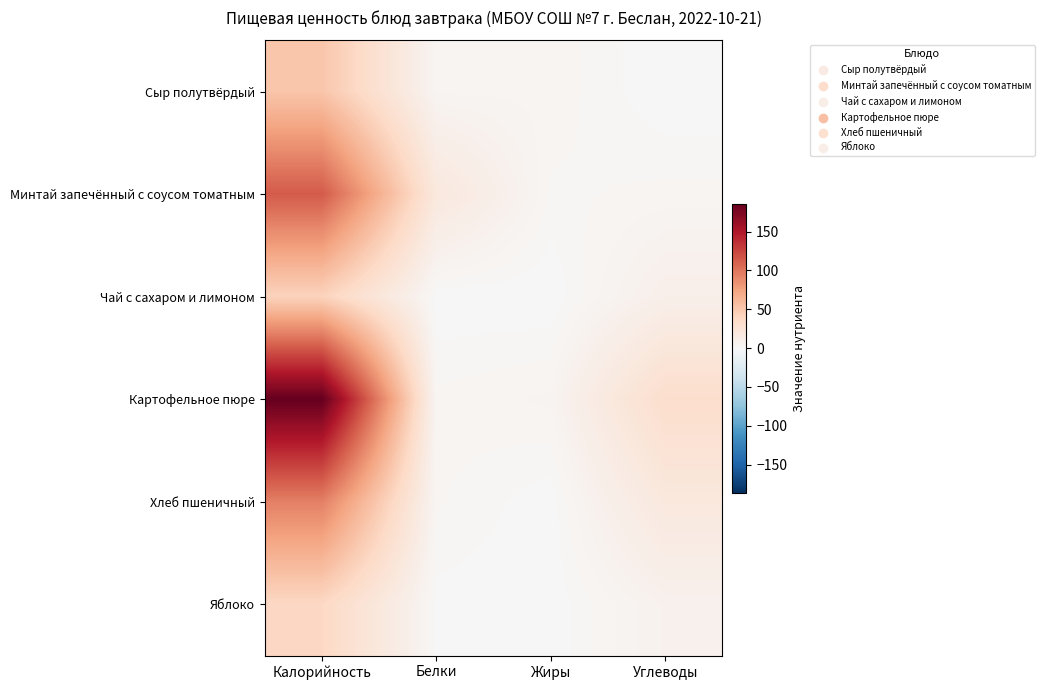

Reading left to right, list all the values displayed in this chart.

Сыр полутвёрдый: Калорийность=51.6	Белки=3.9	Жиры=3.9	Углеводы=0.0
Минтай запечённый с соусом томатным: Калорийность=113.7	Белки=19.3	Жиры=2.6	Углеводы=3.4
Чай с сахаром и лимоном: Калорийность=42.0	Белки=0.1	Жиры=0.0	Углеводы=10.2
Картофельное пюре: Калорийность=186.0	Белки=3.3	Жиры=4.7	Углеводы=32.2
Хлеб пшеничный: Калорийность=94.0	Белки=3.2	Жиры=0.4	Углеводы=19.3
Яблоко: Калорийность=38.0	Белки=0.8	Жиры=0.2	Углеводы=7.5